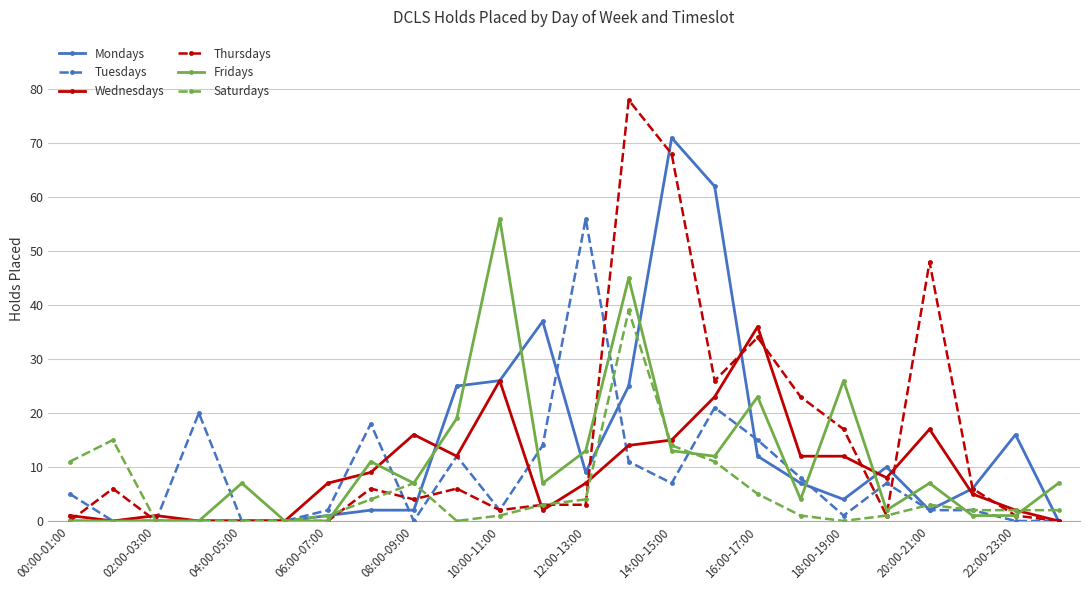

Which series has the widest spread of values?

Thursdays